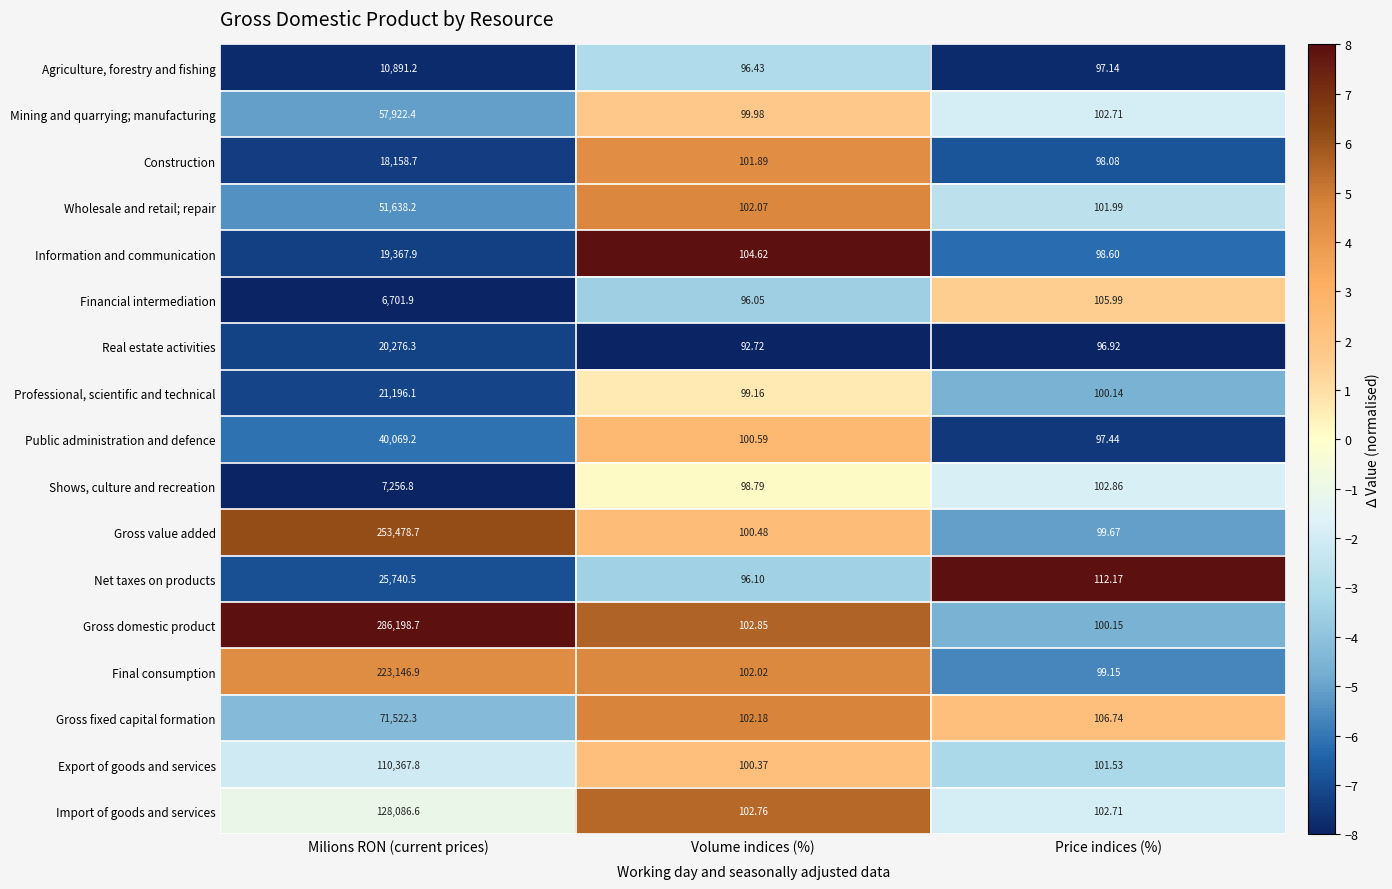

Where is Gross domestic product nearest to the value 143149?

Volume indices (%)